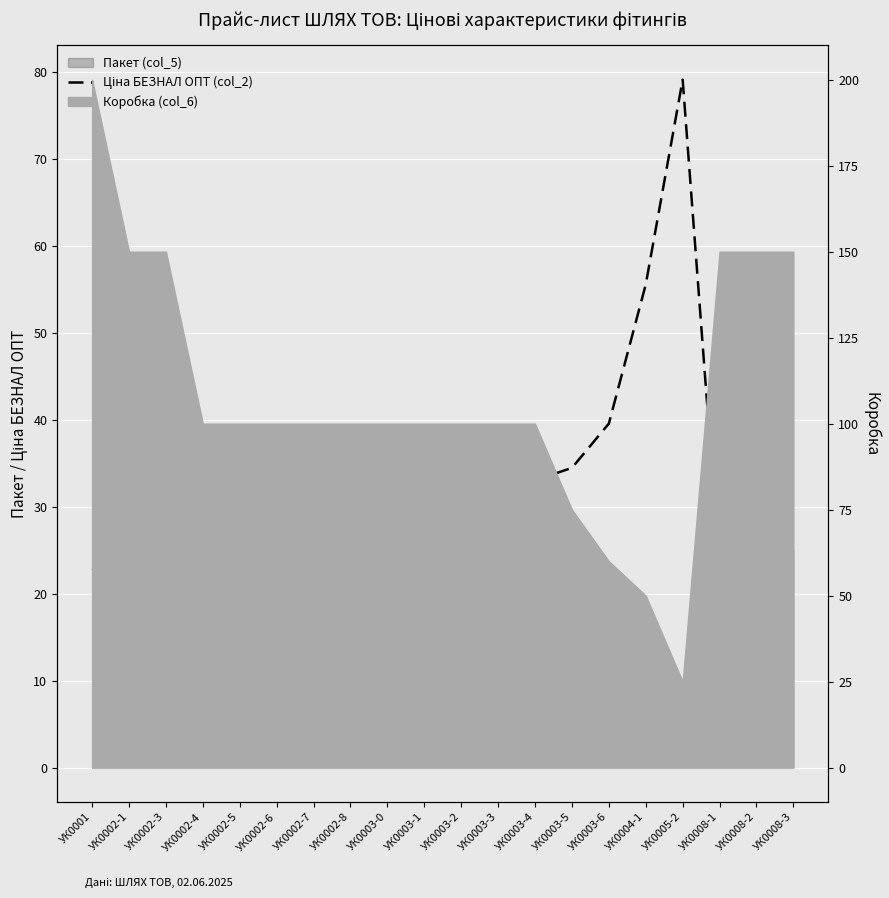

The chart shows a value of 33.0 at УК0003-4. True or false?

True